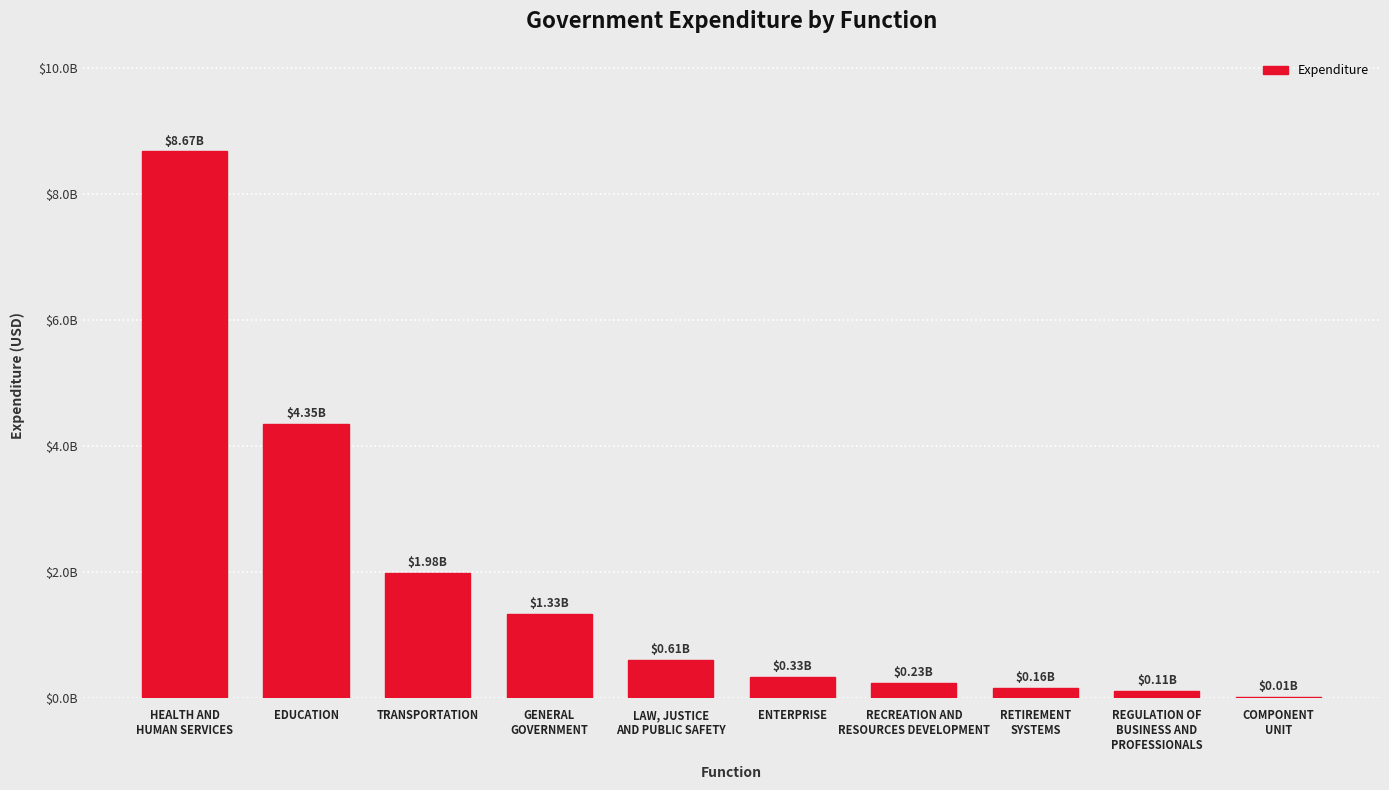

What is the label of the 6th bar from the left?

ENTERPRISE